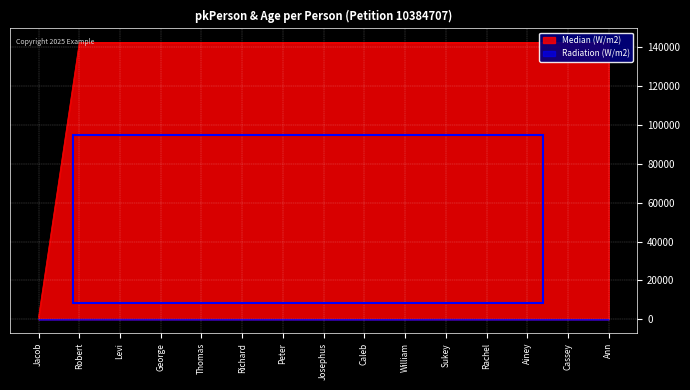

List the labels in order of Median (W/m2) value, smallest first.

Jacob, Robert, Levi, George, Thomas, Richard, Peter, Josephus, Caleb, William, Sukey, Rachel, Ainey, Cassey, Ann